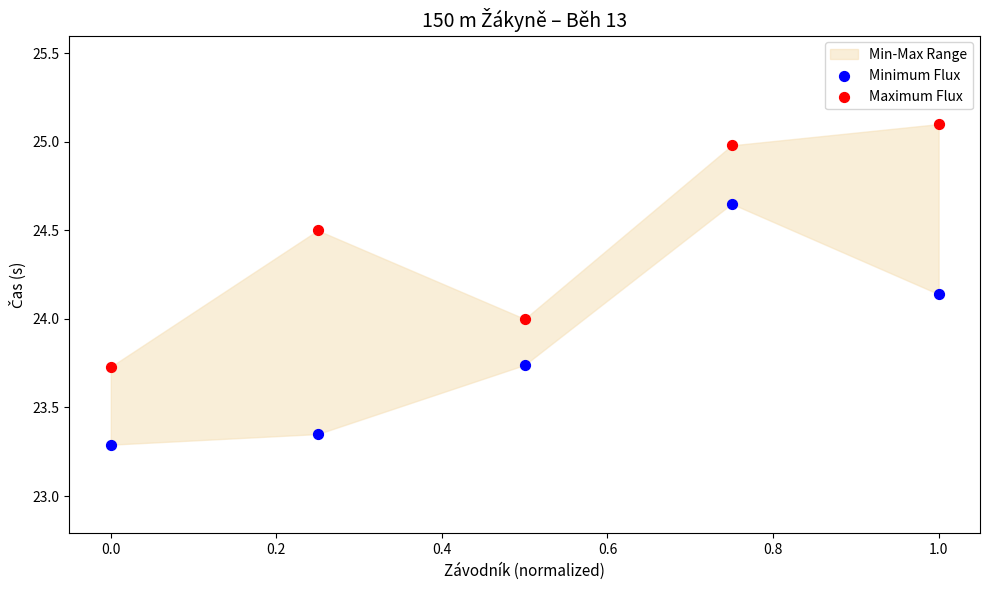

Across all data points, what is the average X value?

0.5